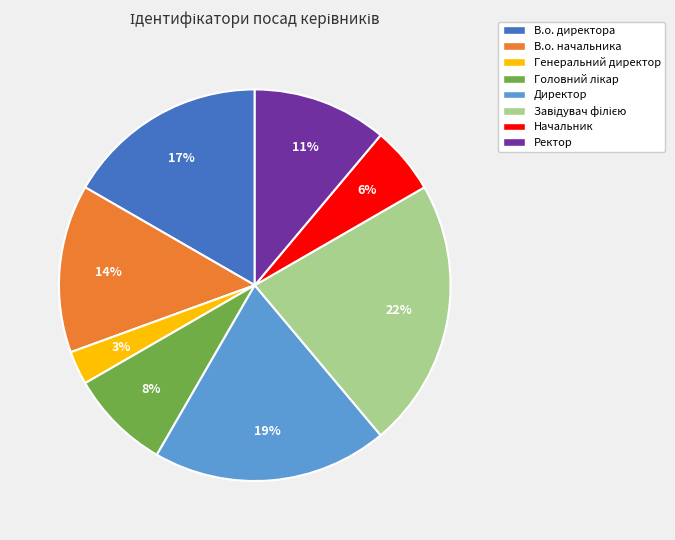

Do Начальник and Генеральний директор together represent more than half of the pie?

No